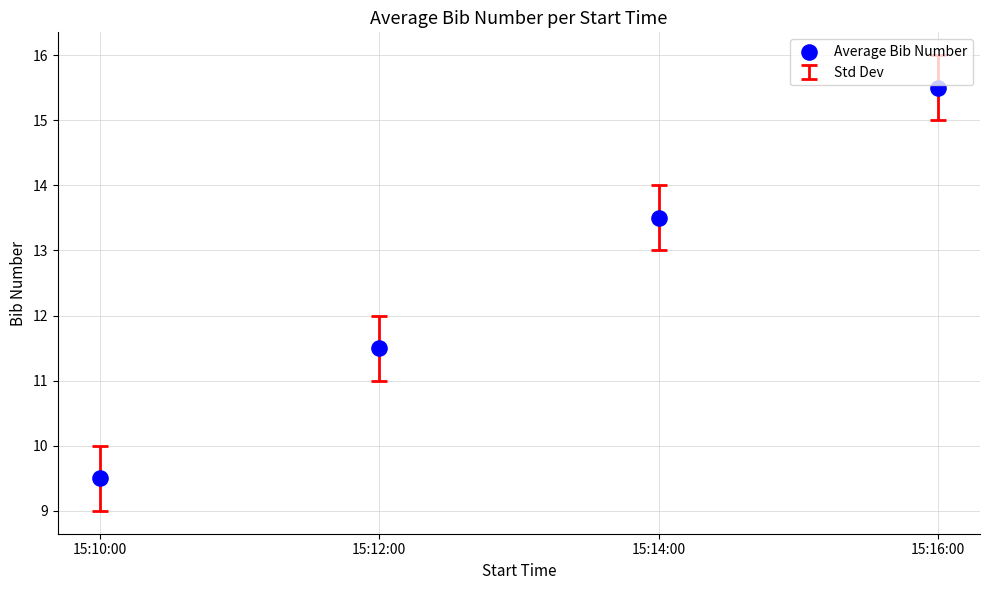

What is the average Y value?

12.5